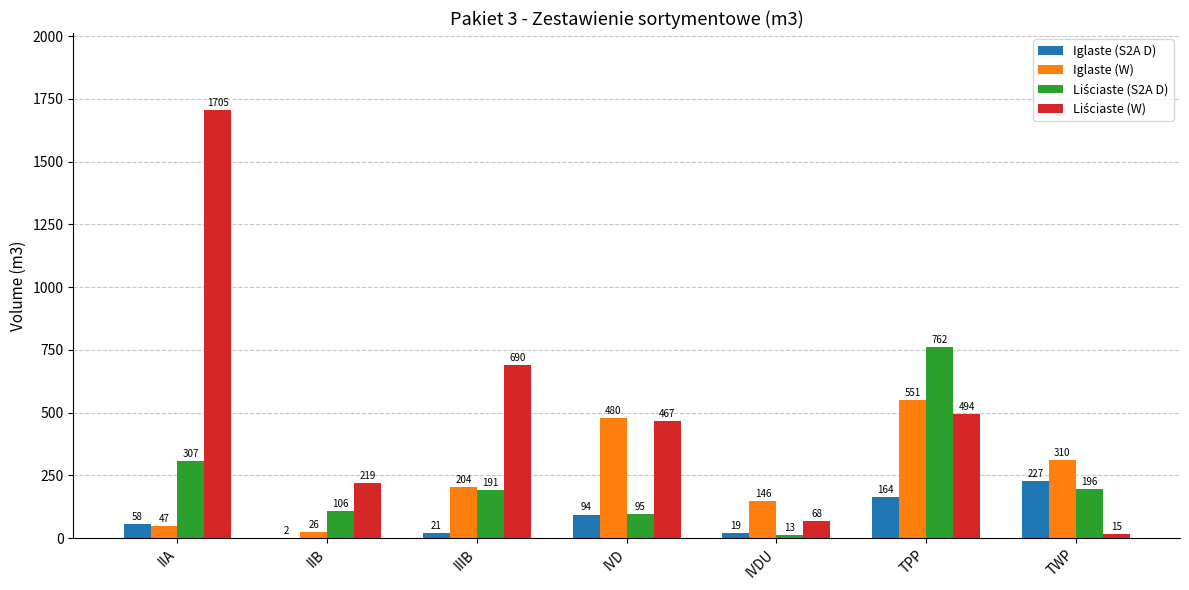

At which category is the sum across all series the highest?

IIA